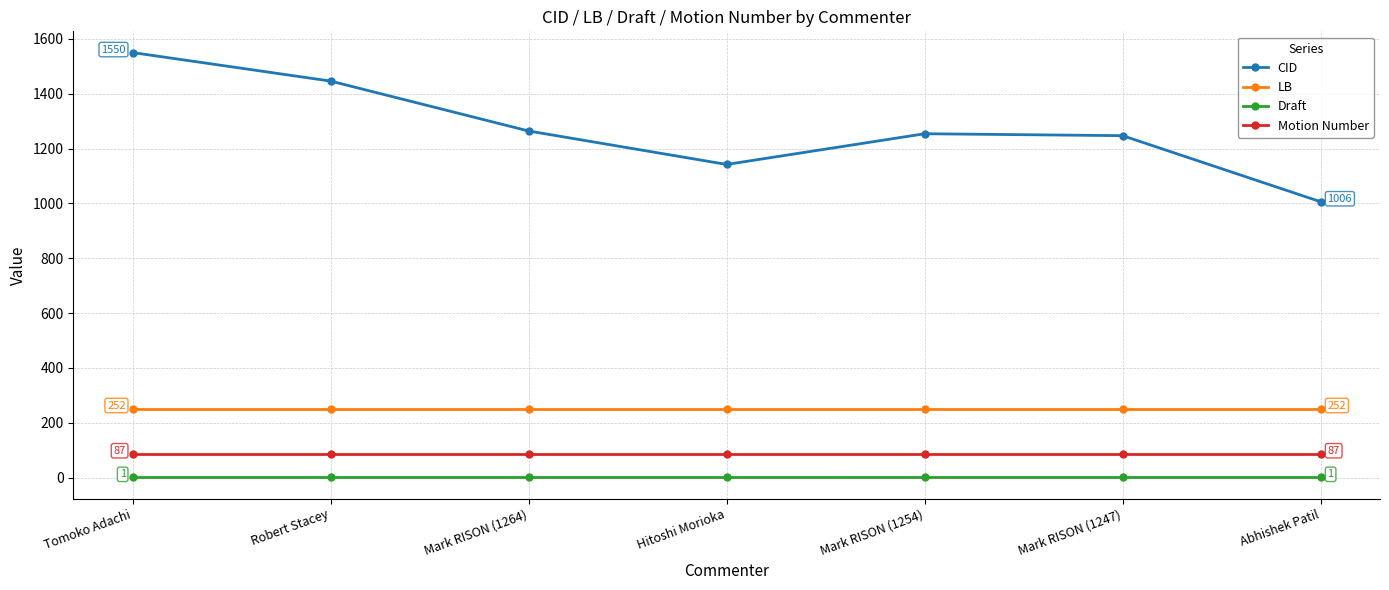

Which series has the largest range (max minus min)?

CID